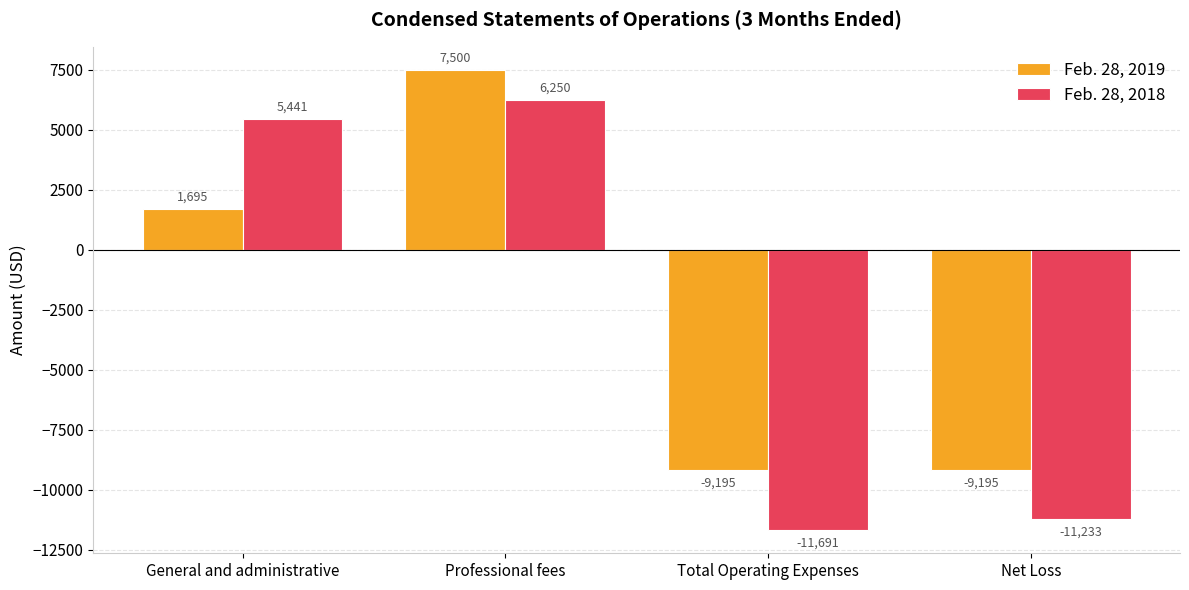

The Feb. 28, 2018 series shows -2775 at Total Operating Expenses. True or false?

False